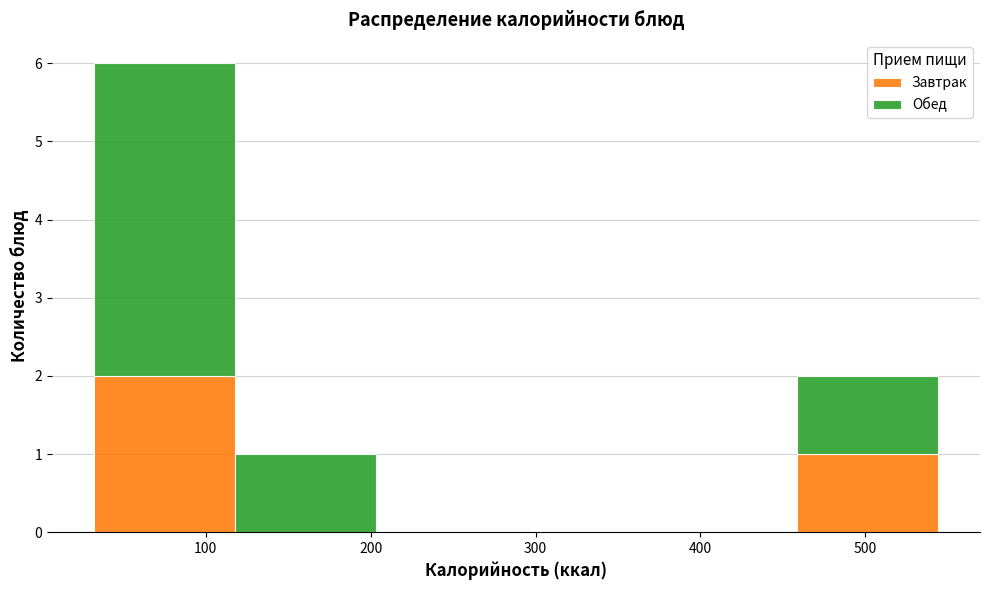

What is the total height of the stacked bar covering 120 to 200 on the x-axis? Neither the bar edges nor the heights are printed on the chart, so give them approximately, as read against the axes.

1